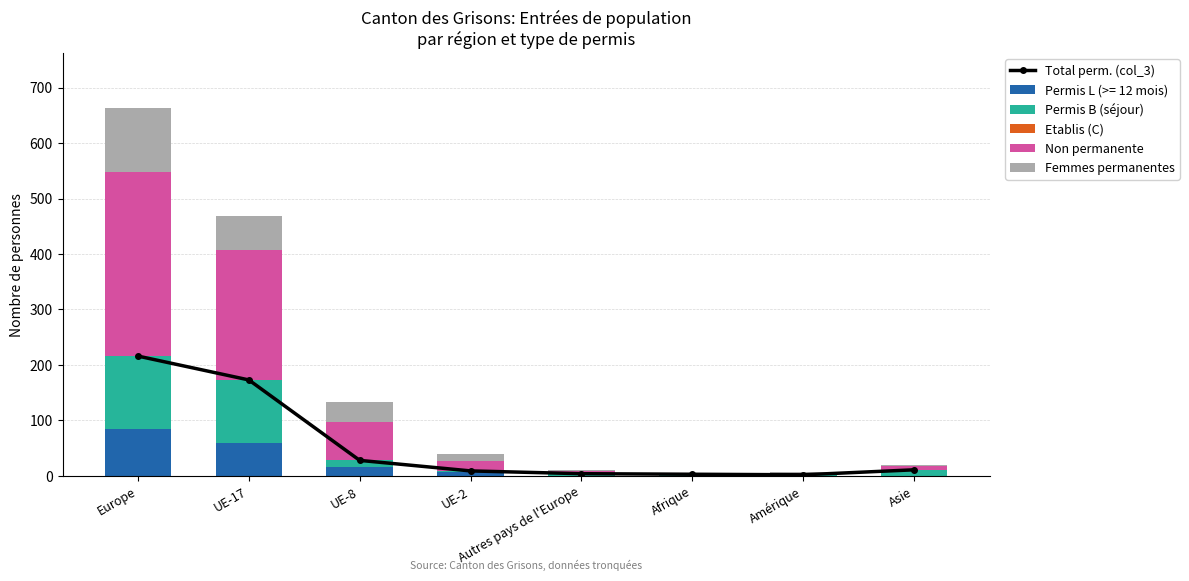

True or false: Non permanente has a value of 21 at UE-8.

False